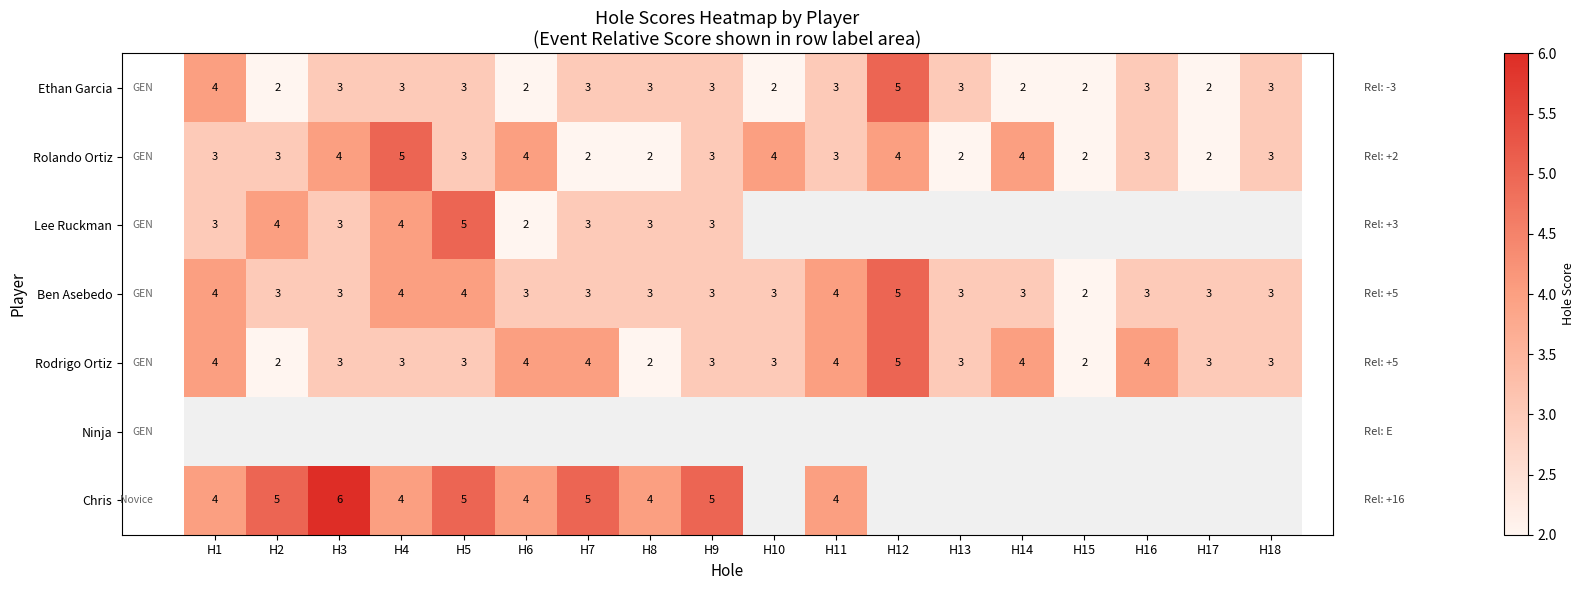

What value does the Rodrigo Ortiz series have at H16?

4